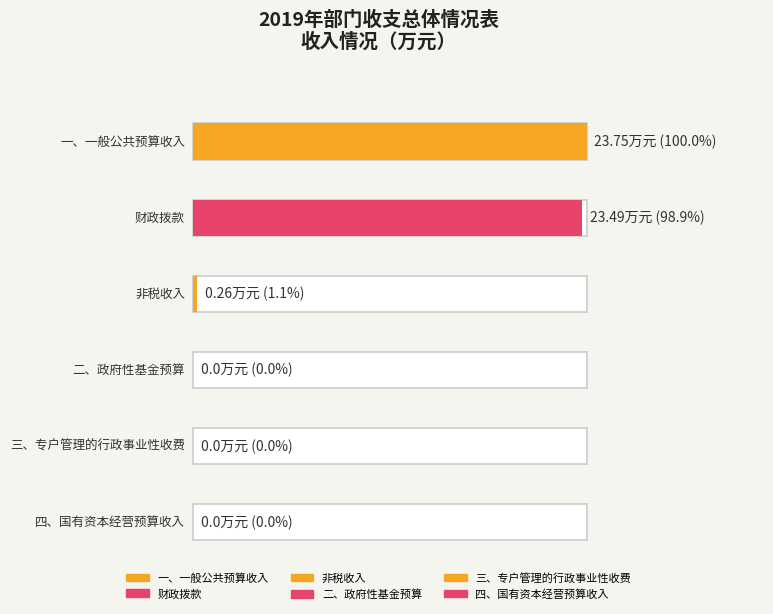

Reading right to left, extract all data points from this chart.

0.0	0.0	0.0	0.3	23.5	23.8